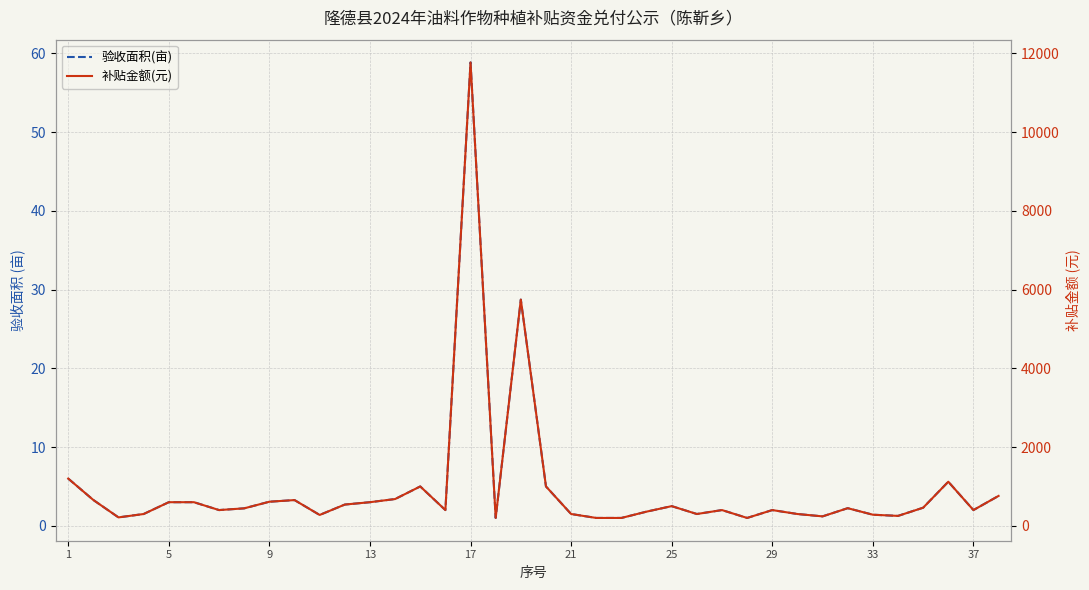

The value of 验收面积(亩) at 13 is 0.8. True or false?

False